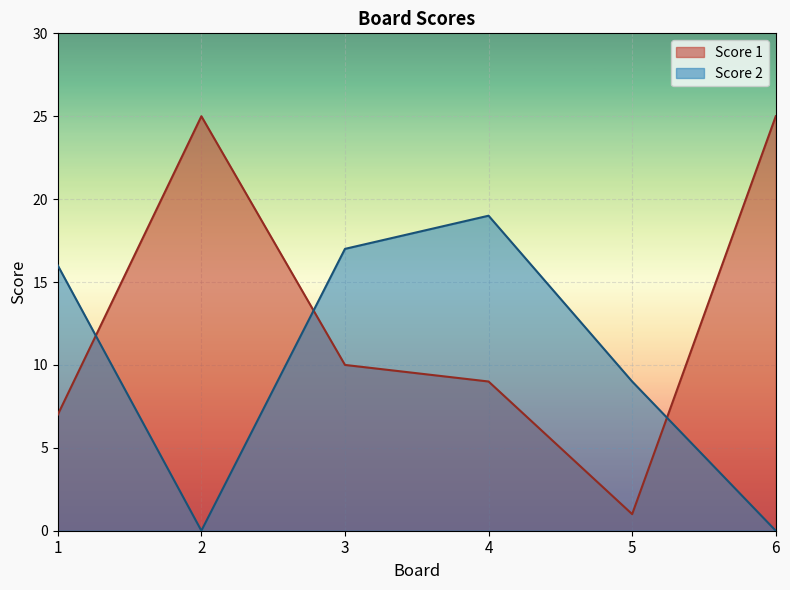

What is the difference between the highest and lowest values at 3?

7